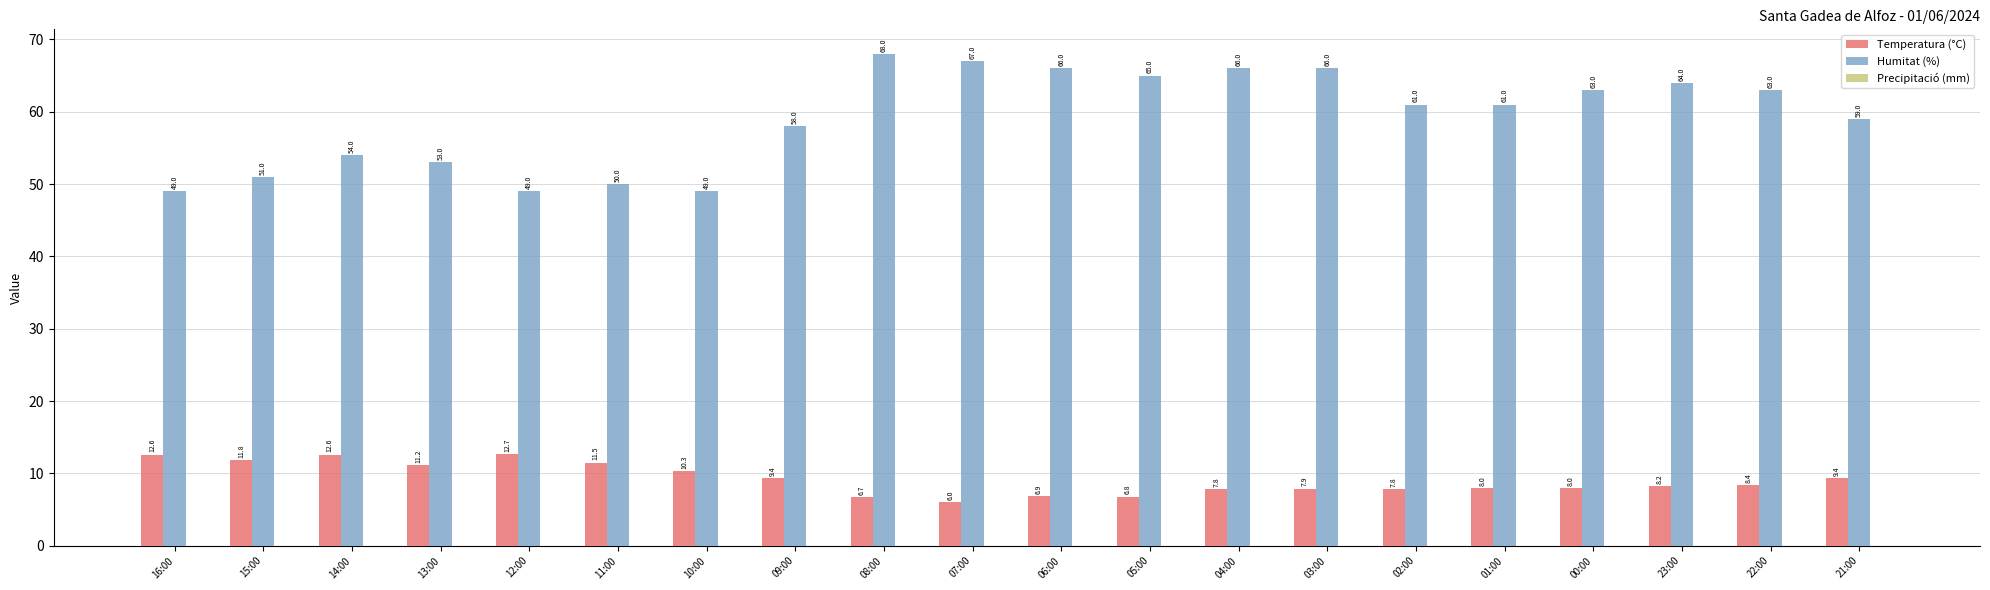

At which label is Humitat (%) closest to 58?

09:00